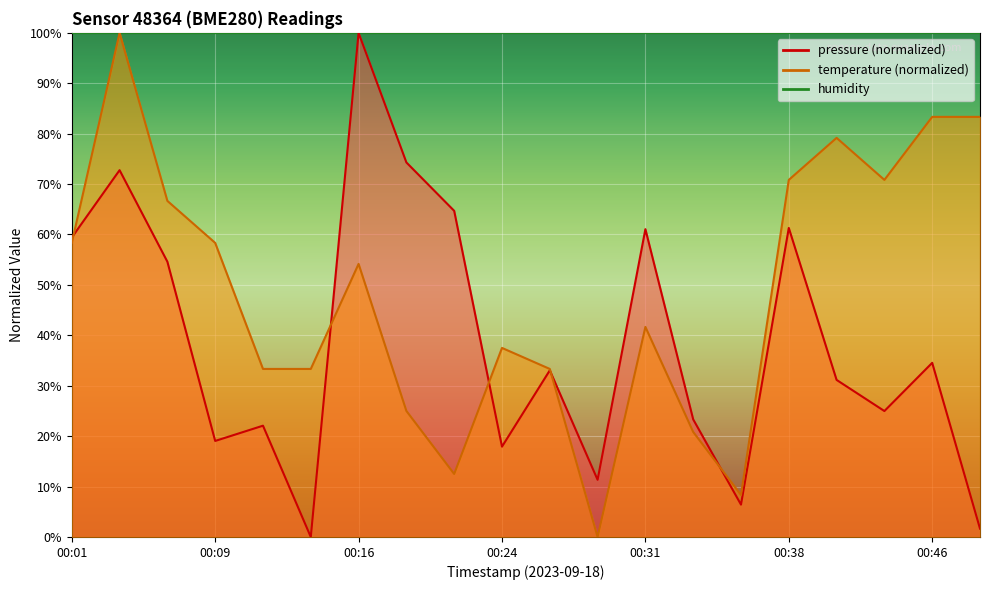

Which series changed the most between 00:26 and 00:29?

temperature